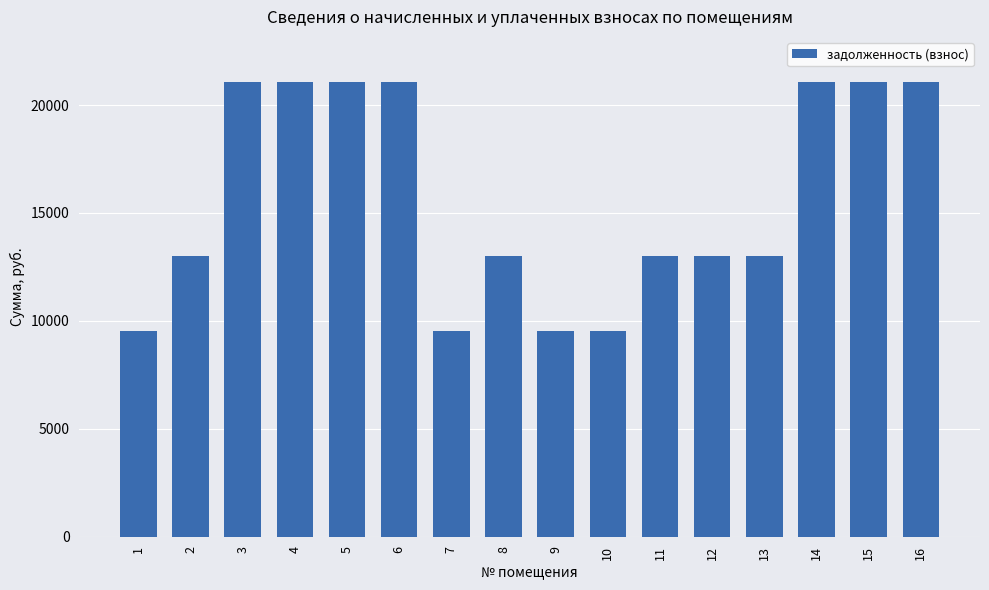

What is the value of the 7th bar from the left?

9530.0